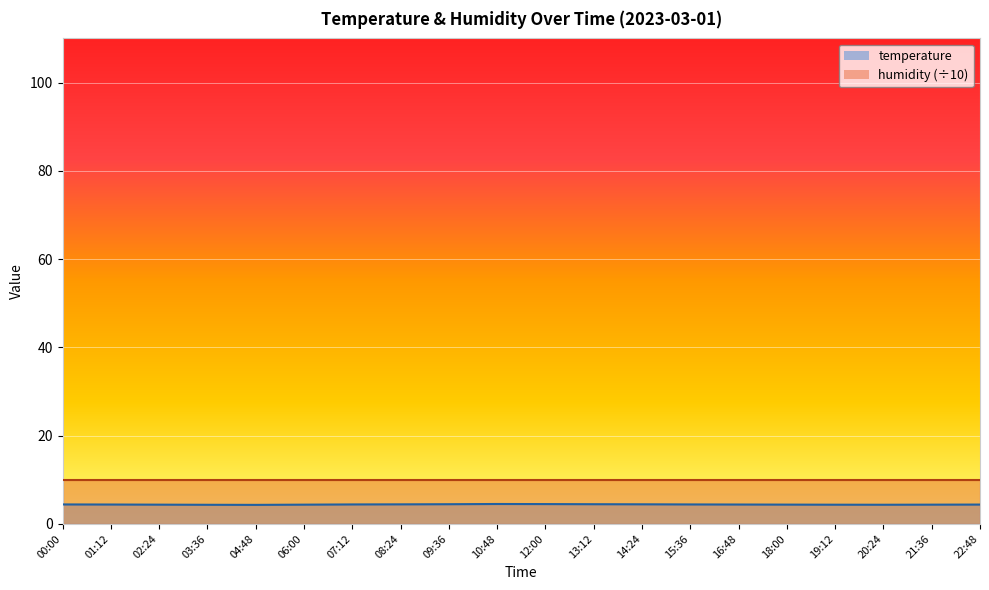

What is the difference between the maximum and second lowest values?

0.2